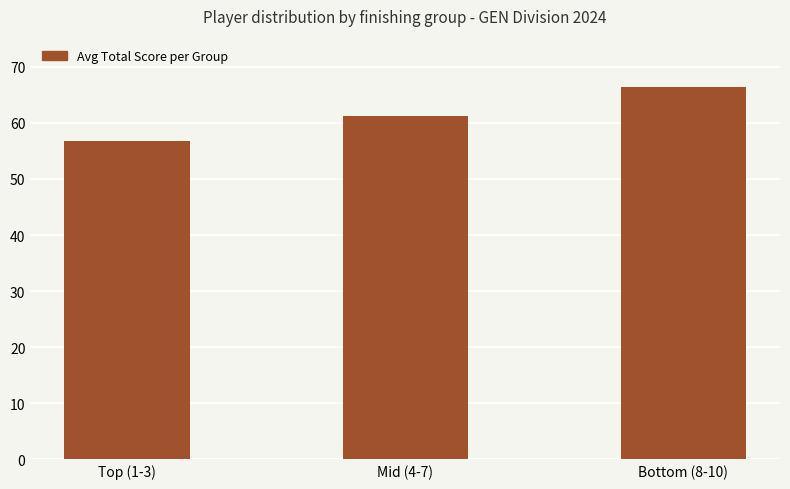

Is it true that the value at Mid (4-7) is 61.2?

True